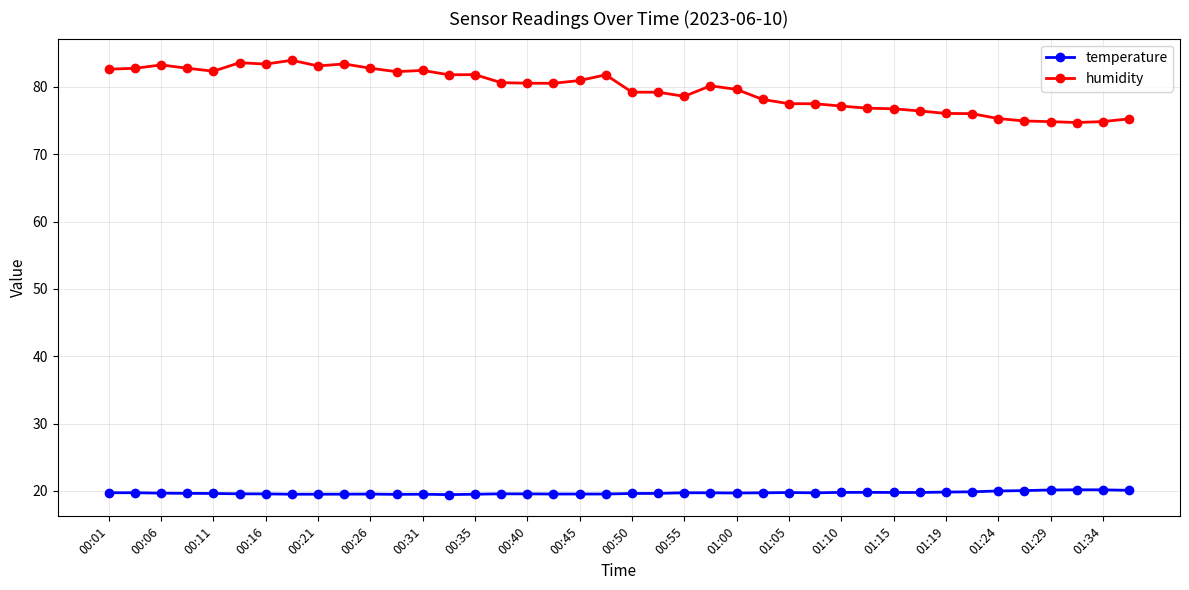

Does the chart have visible grid lines?

Yes